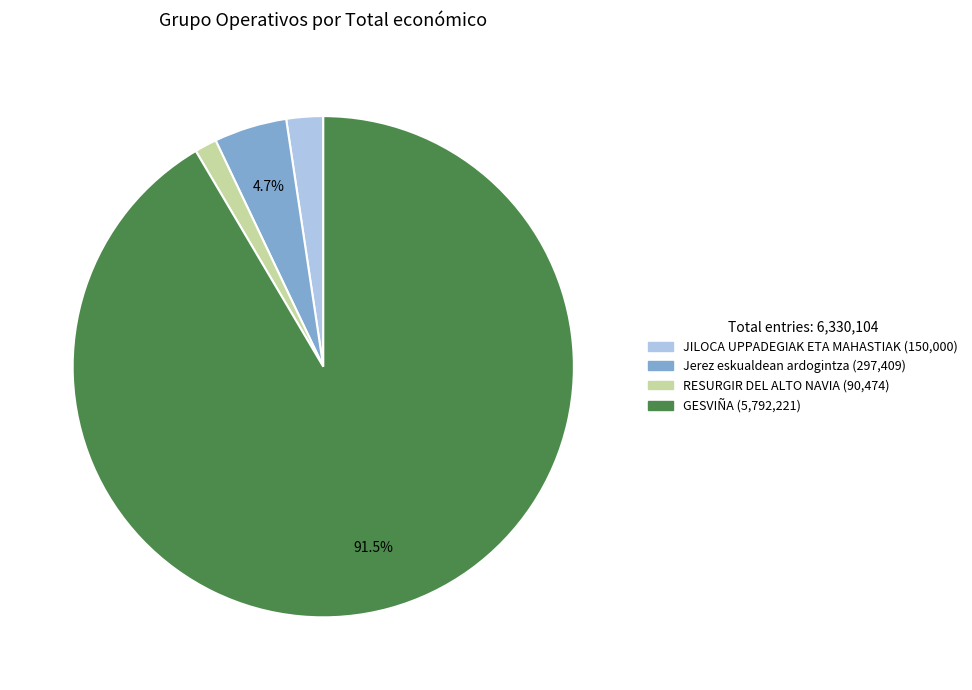

How many slices are in this pie chart?

4